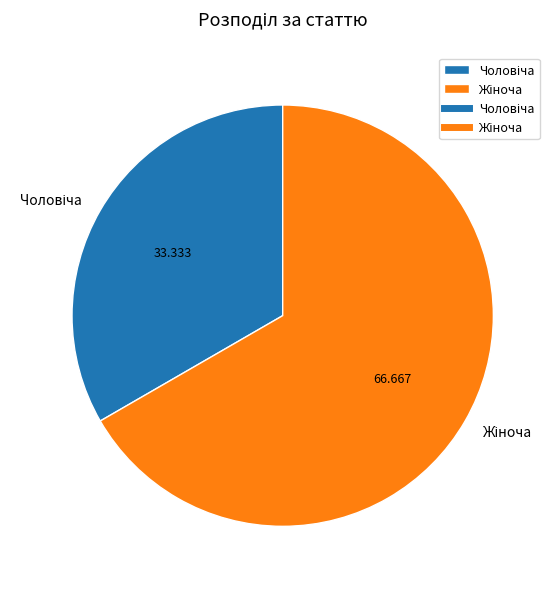

Does any single category account for the majority?

Yes